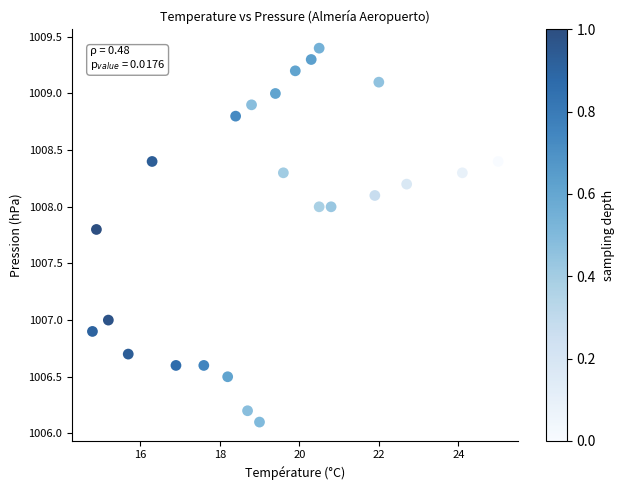

What is the range of Y values (max minus min)?

3.3